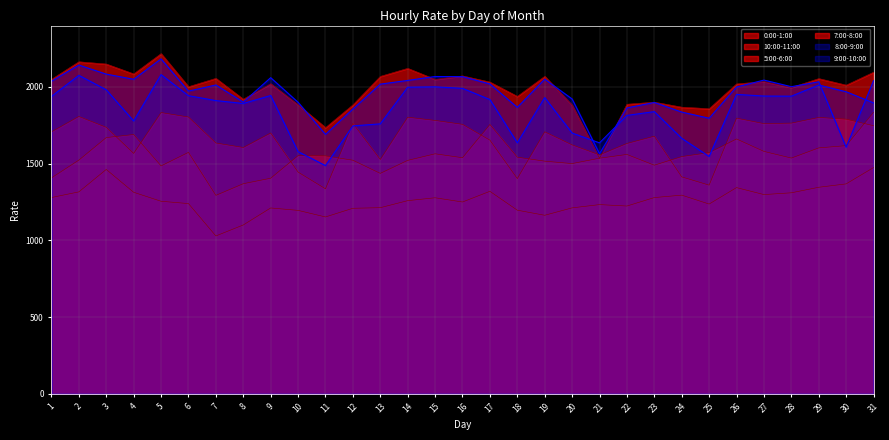

The 8:00-9:00 series shows 514.4 at 19. True or false?

False